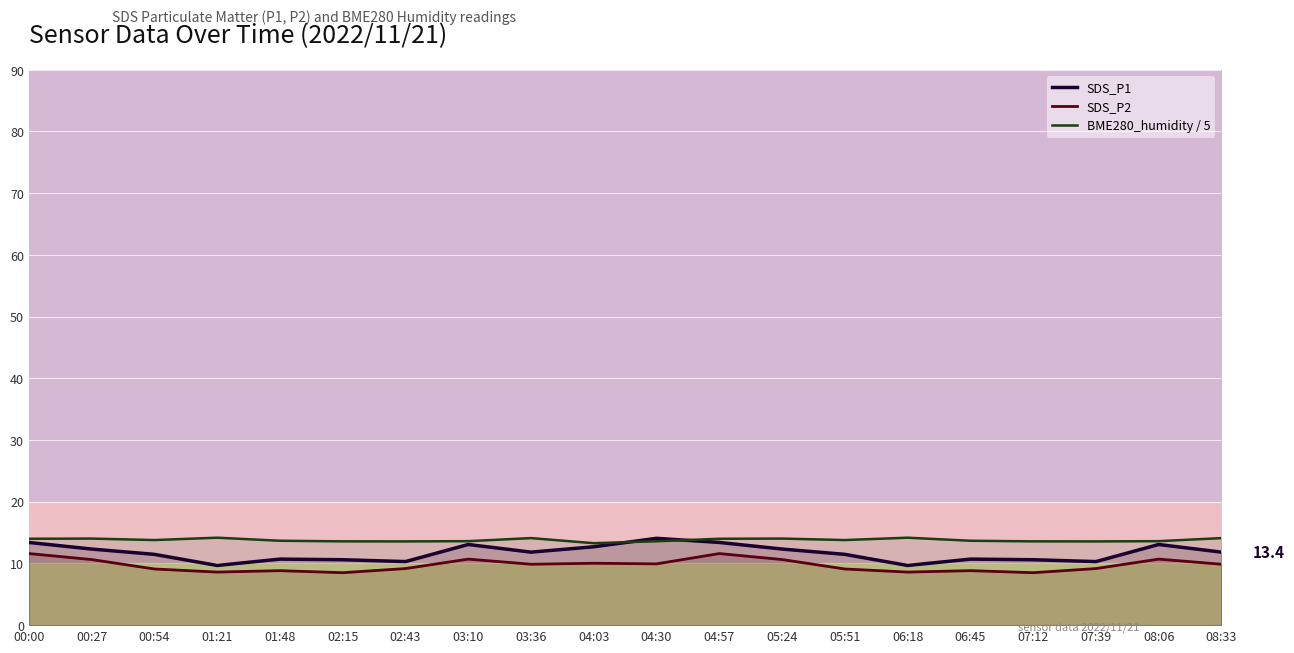

Reading right to left, transcribe all the data shown in this chart.

SDS_P1: 11.8	13.1	10.3	10.6	10.7	9.7	11.5	12.3	13.4	14.1	12.7	11.8	13.1	10.3	10.6	10.7	9.7	11.5	12.3	13.4
SDS_P2: 9.9	10.7	9.2	8.5	8.8	8.6	9.1	10.6	11.6	9.9	10.0	9.9	10.7	9.2	8.5	8.8	8.6	9.1	10.6	11.6
BME280_humidity / 5: 14.1	13.6	13.6	13.6	13.7	14.2	13.8	14.0	14.0	13.6	13.3	14.1	13.6	13.6	13.6	13.7	14.2	13.8	14.0	14.0